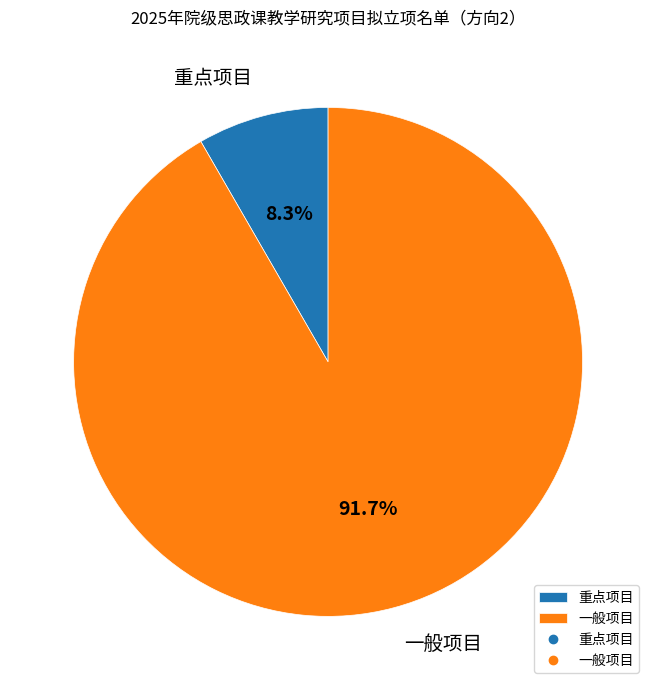

Between 重点项目 and 一般项目, which is larger?

一般项目